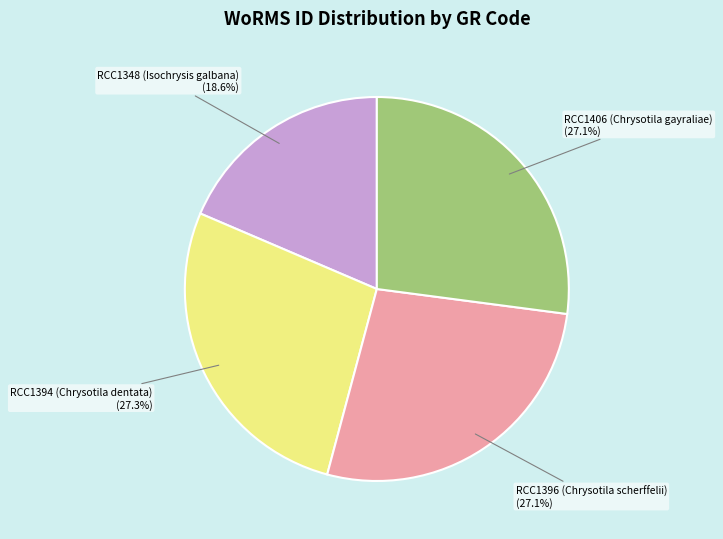

What is the ratio of the value at RCC1406 (Chrysotila gayraliae) to the value at RCC1394 (Chrysotila dentata)?

1.0